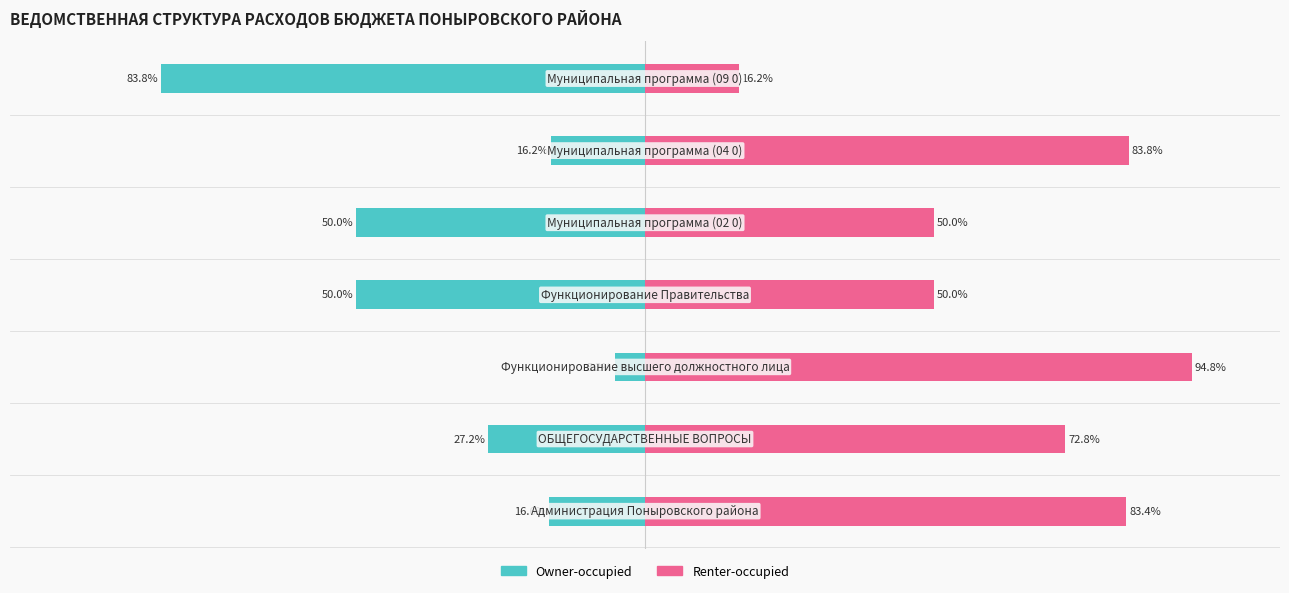

At 25, list the series in order from smallest to largest.

Owner-occupied, Renter-occupied